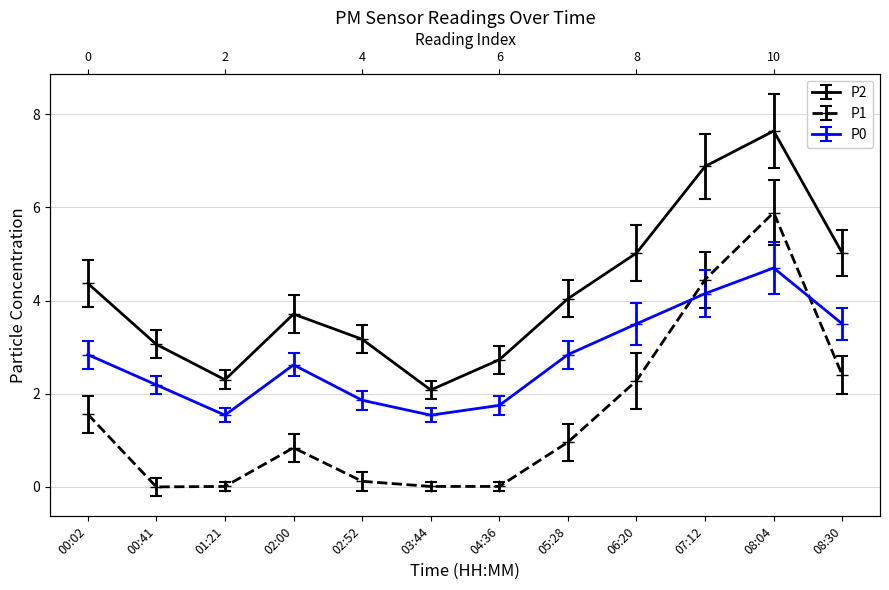

How many categories are shown in the chart?

12